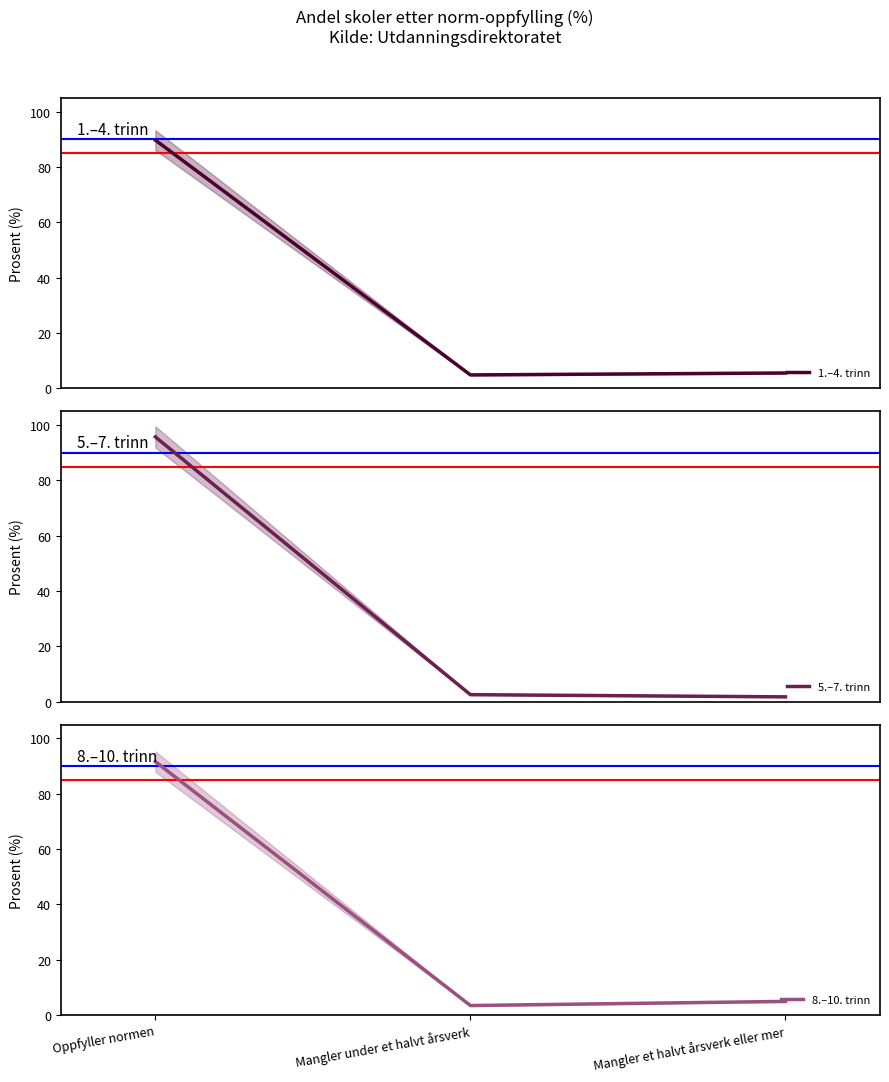

Rank the categories by 5.–7. trinn value from highest to lowest.

Oppfyller normen, Mangler under et halvt årsverk, Mangler et halvt årsverk eller mer